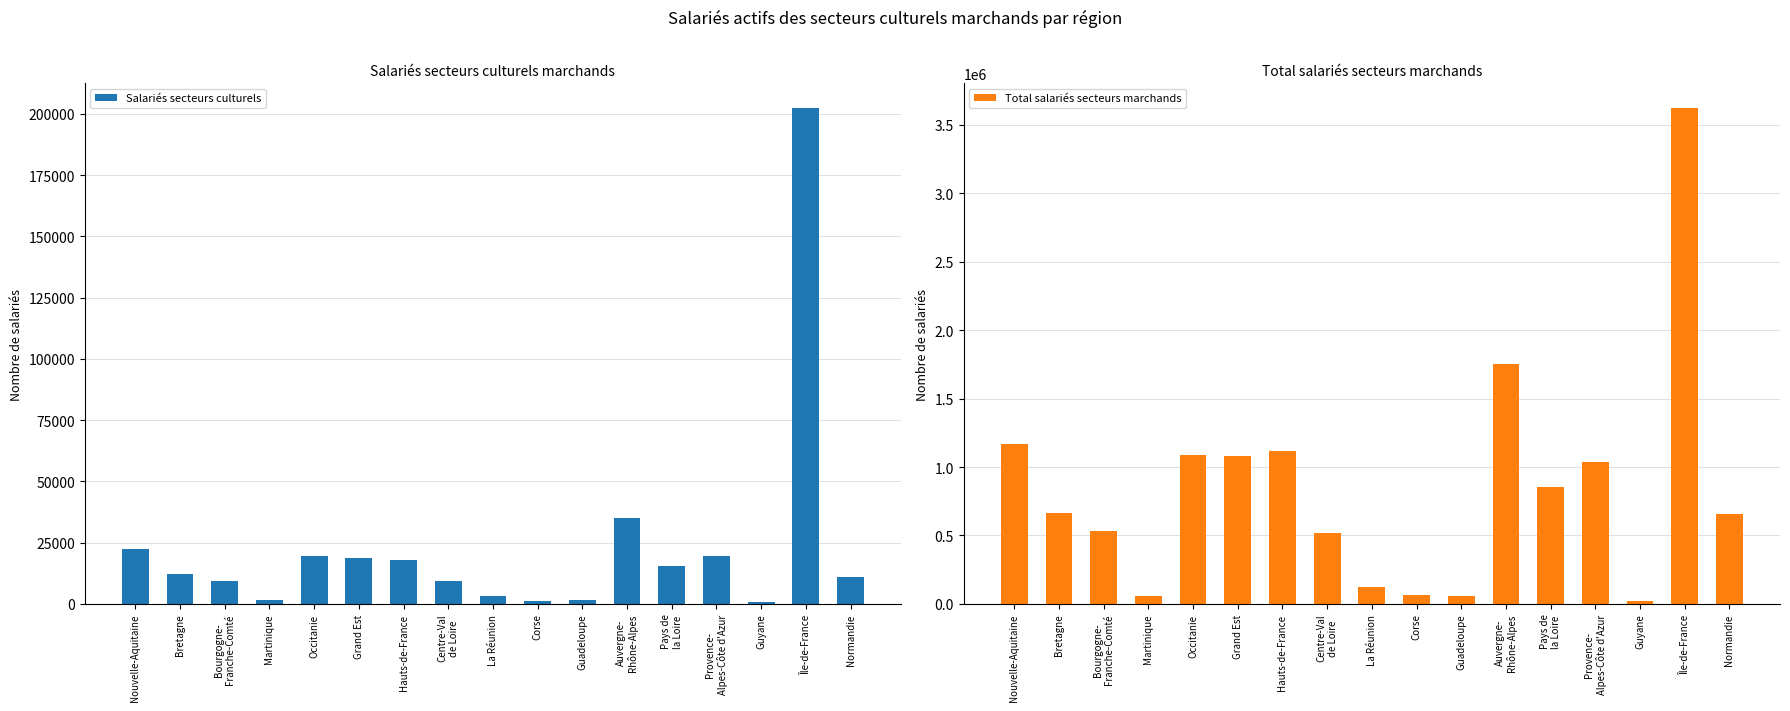

How many bars are there in total?

34